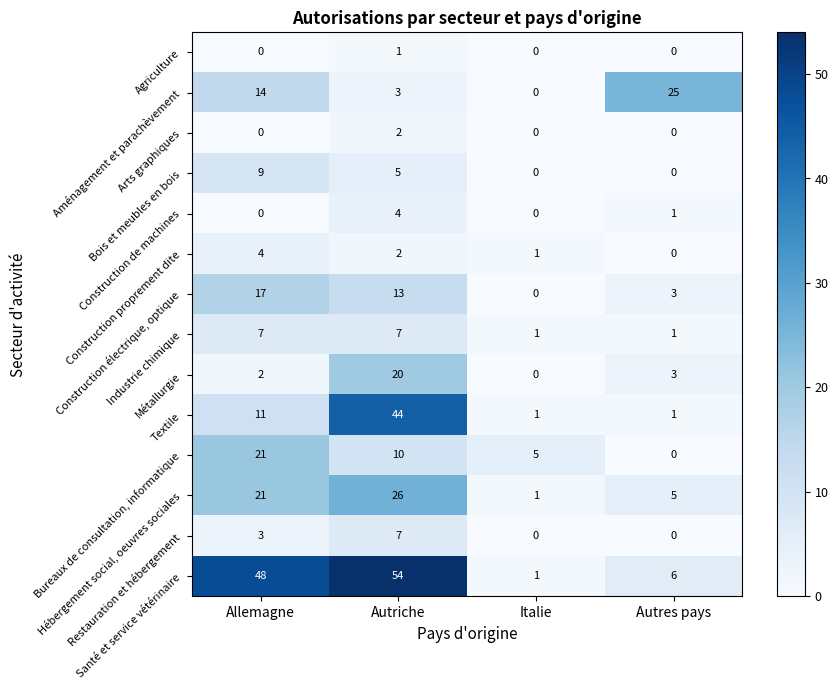

True or false: Agriculture has a value of 0 at Autriche.

False